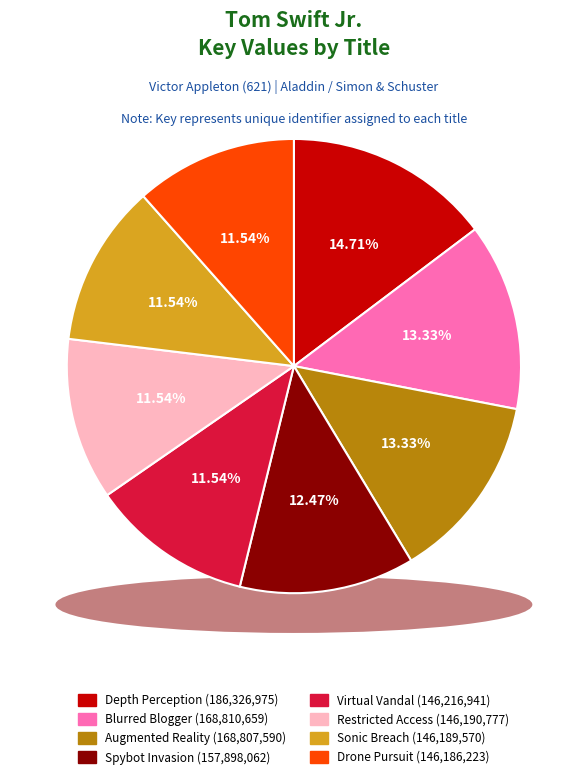

Approximately how many times larger is the value at Sonic Breach compared to Depth Perception?

0.8